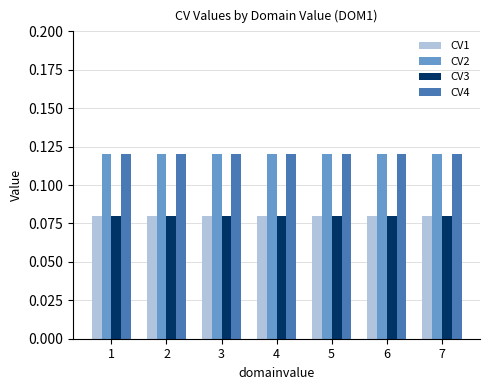

What is the total value across all series at 3?

0.4